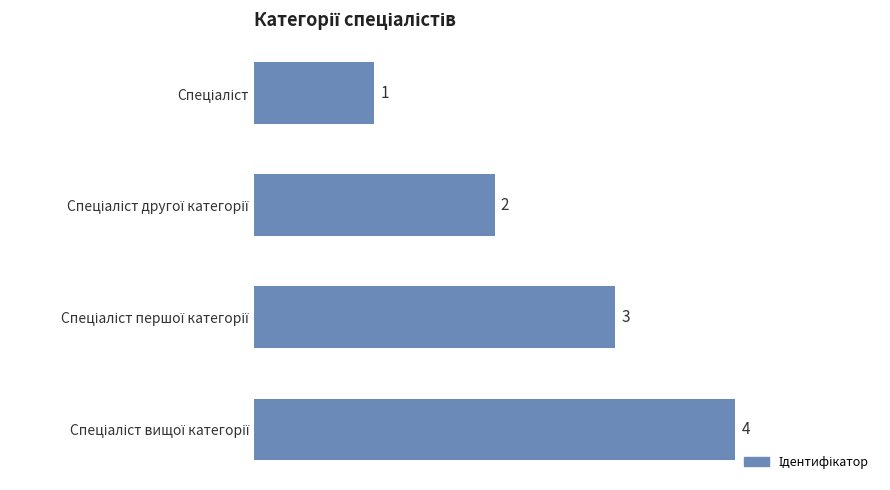

How many values are between 2 and 4?

3